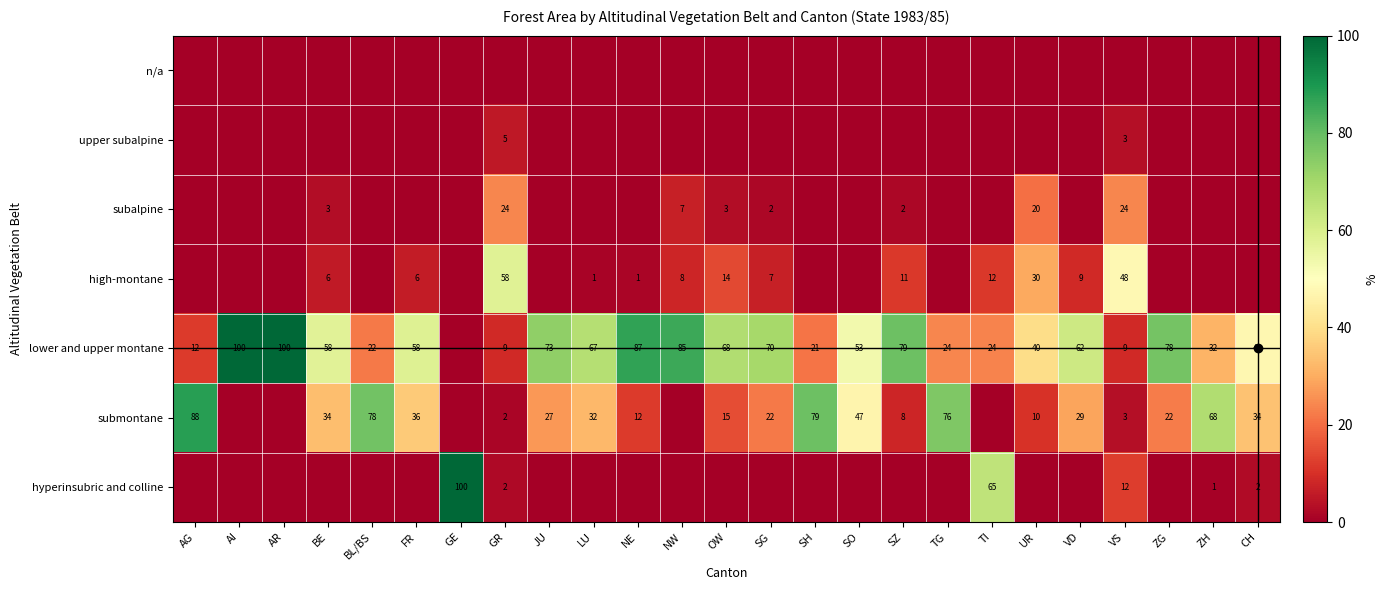

The submontane series shows 27 at JU. True or false?

True